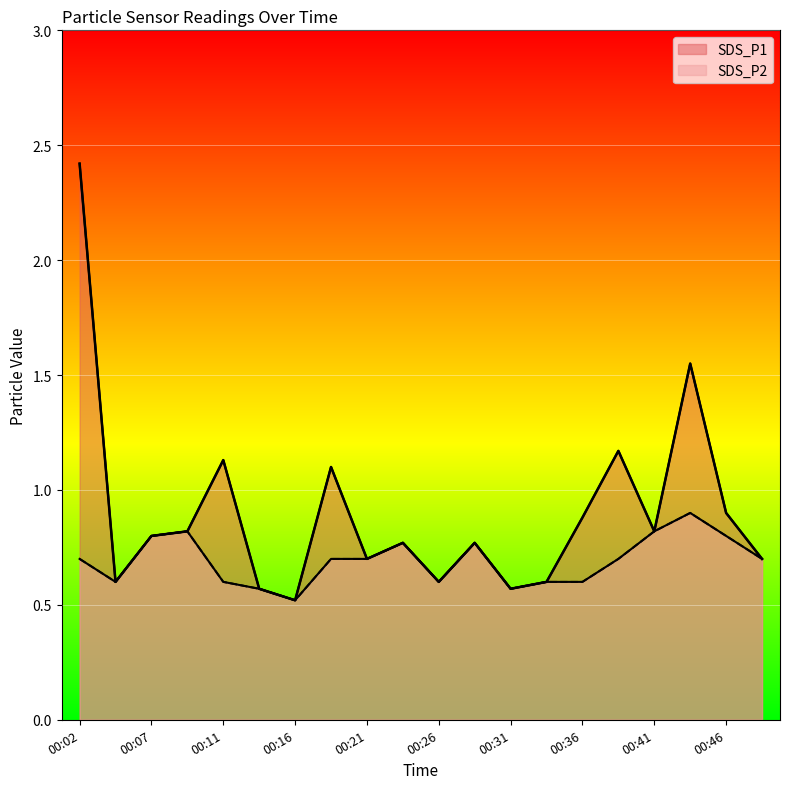

Which series has the widest spread of values?

SDS_P1